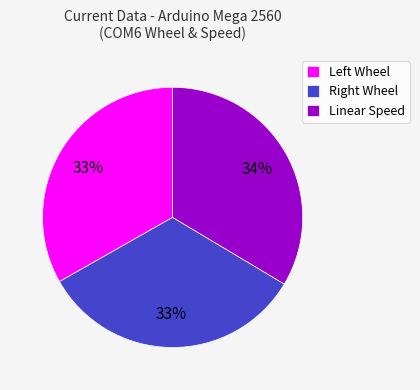

What percentage is the Linear Speed slice, to the nearest percent?

34%